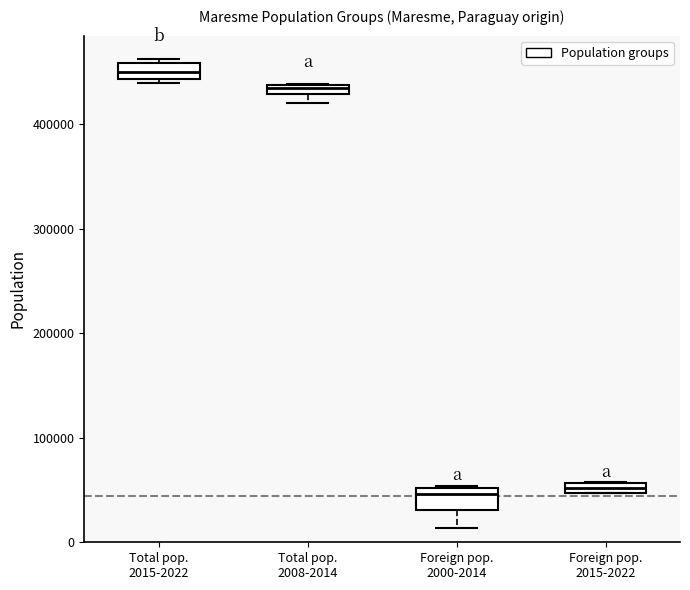

Where is the upper edge of the box for Foreign pop. 2015-2022 on the y-axis? The values are not printed on the chart, so give them approximately, as read against the axis.

60000